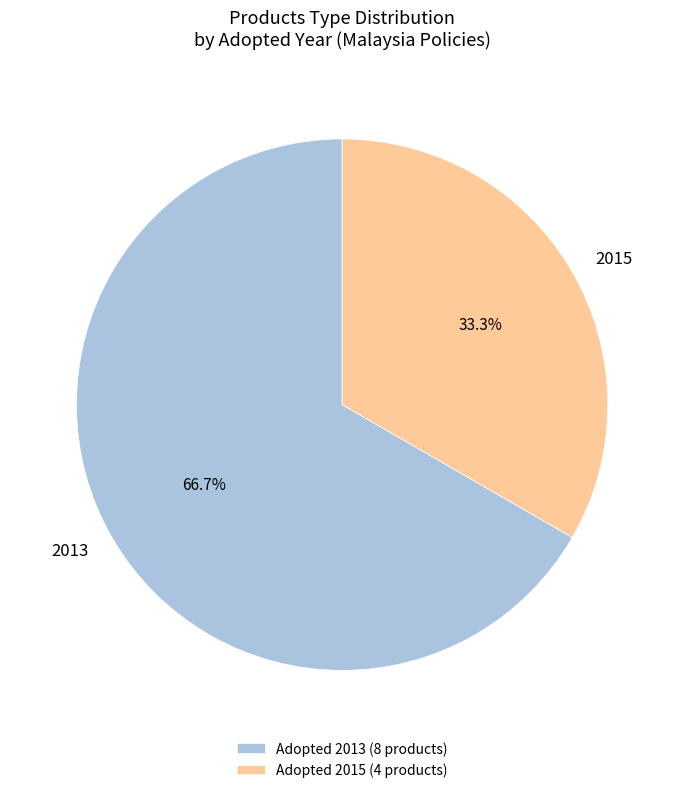

Is there a majority slice in this chart?

Yes